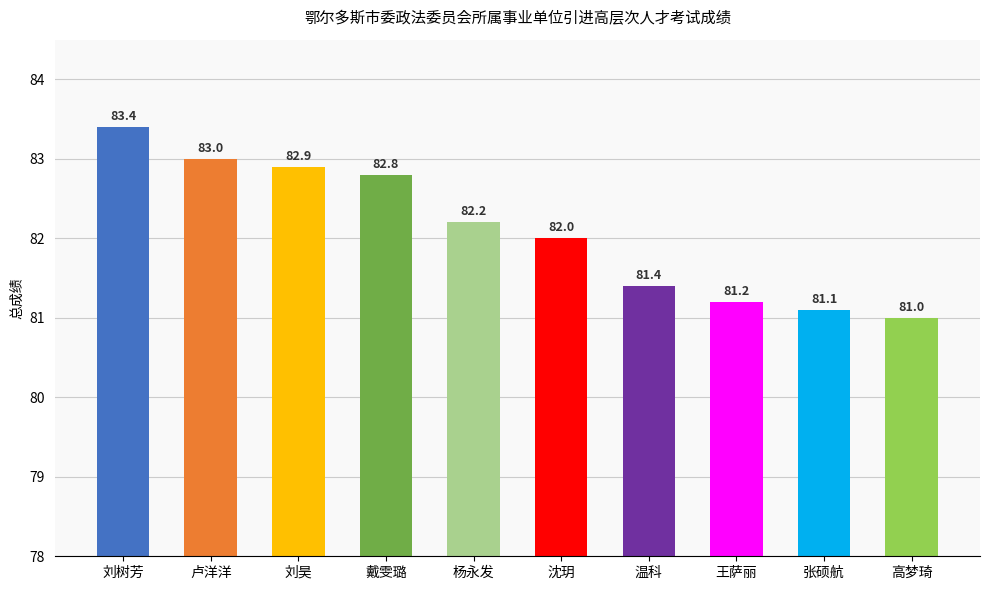

Rank the categories by value from lowest to highest.

高梦琦, 张硕航, 王萨丽, 温科, 沈玥, 杨永发, 戴雯璐, 刘昊, 卢洋洋, 刘树芳